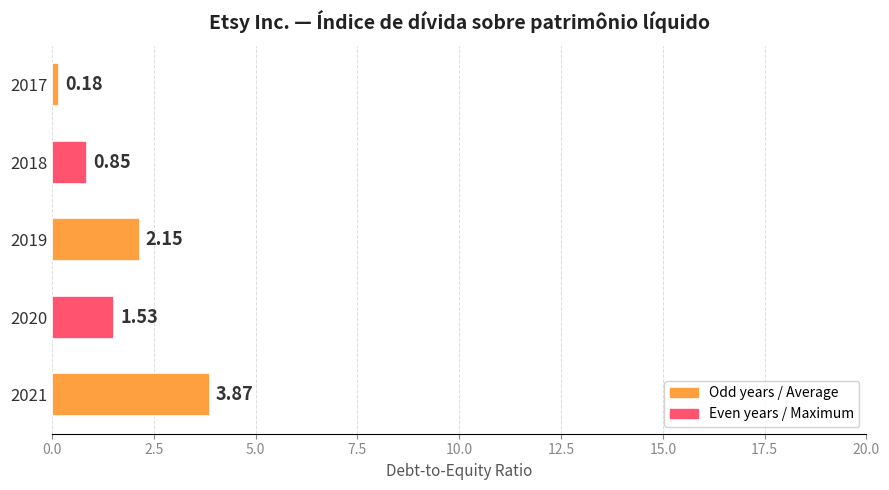

Rank the categories by value from lowest to highest.

2017, 2018, 2020, 2019, 2021